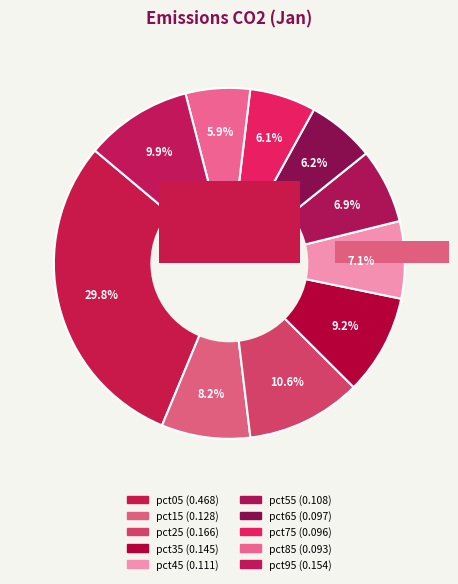

To the nearest percent, what portion does 4 represent?

7%